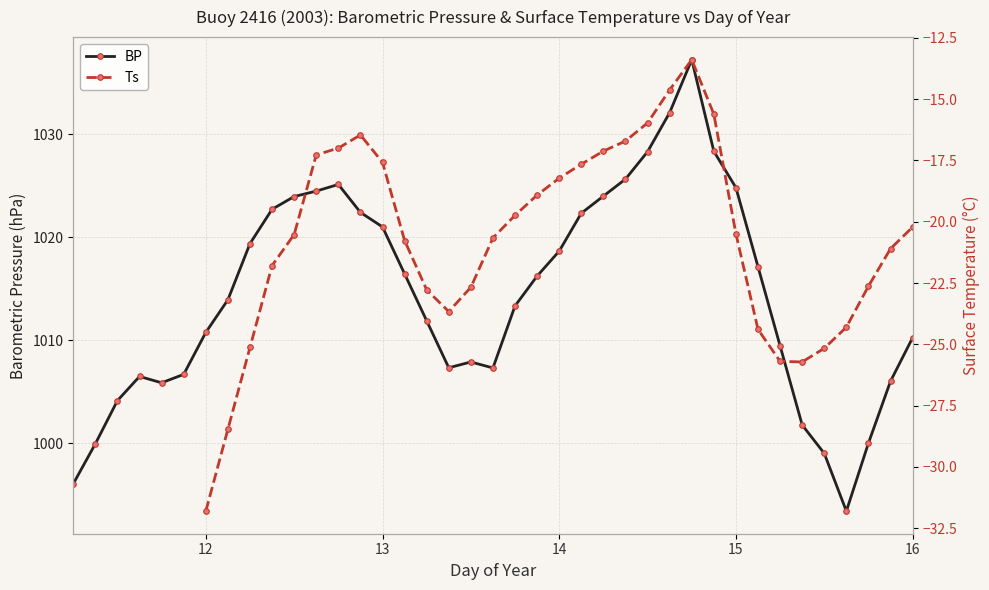

How many data points does each series have?

39